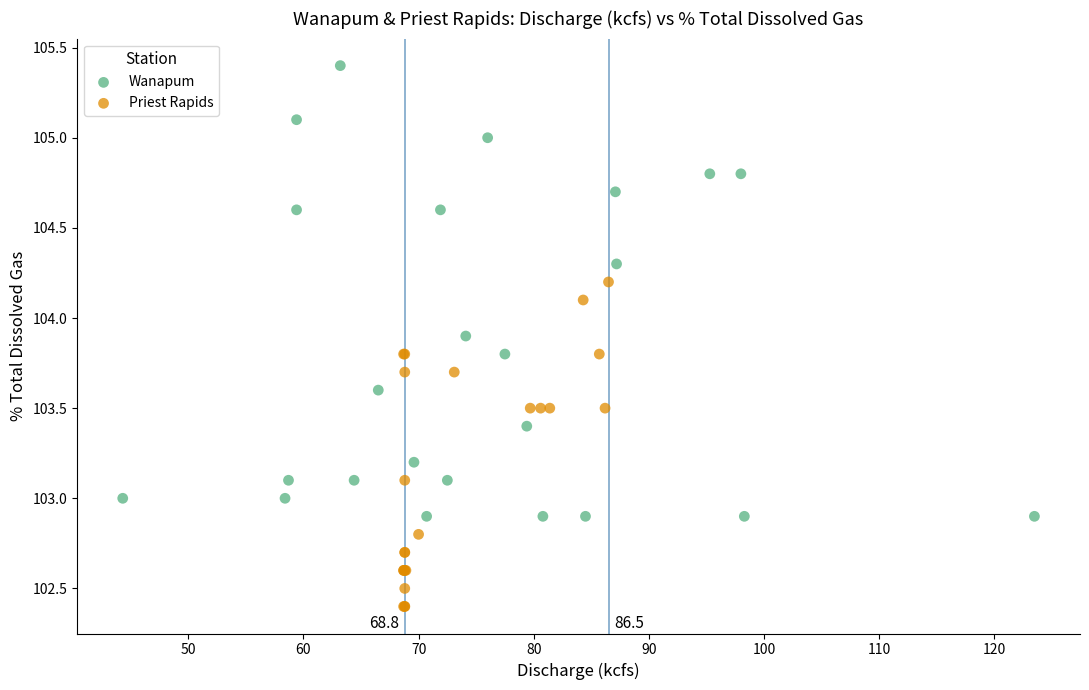

Which series reaches the maximum Y coordinate?

Wanapum